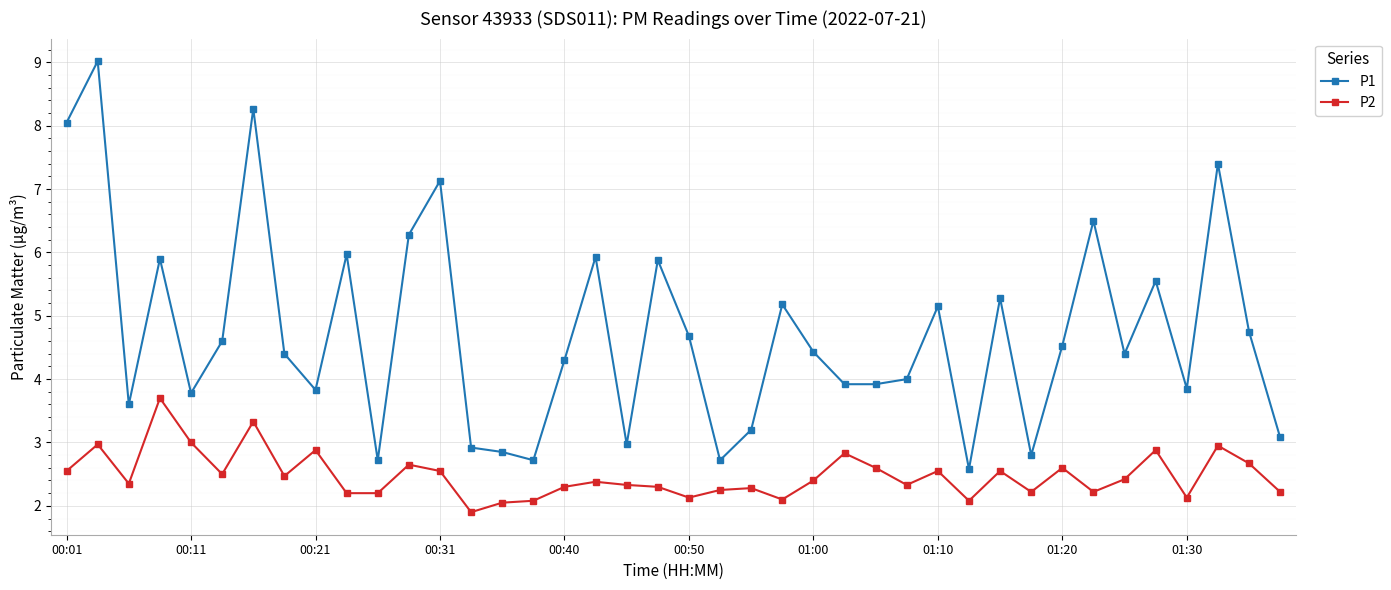

Which series has the largest range (max minus min)?

P1